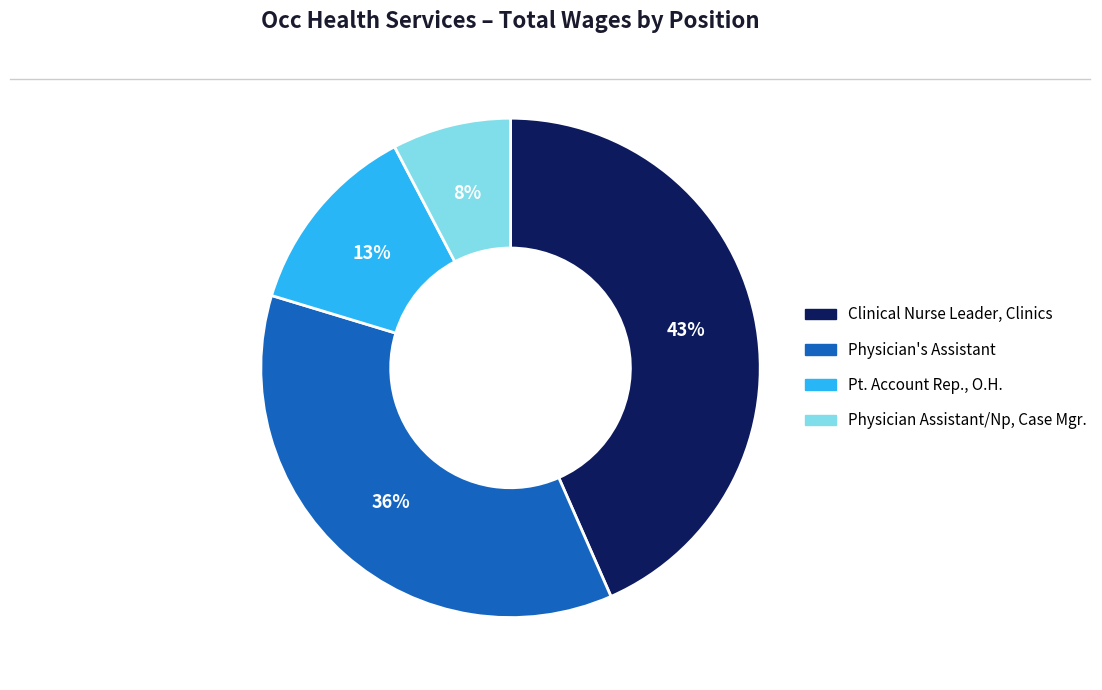

Do Pt. Account Rep., O.H. and Physician Assistant/Np, Case Mgr. together represent more than half of the pie?

No